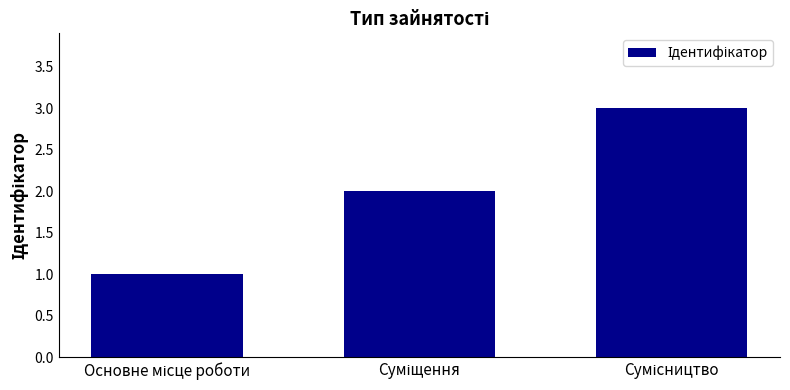

Count the number of categories in the chart.

3